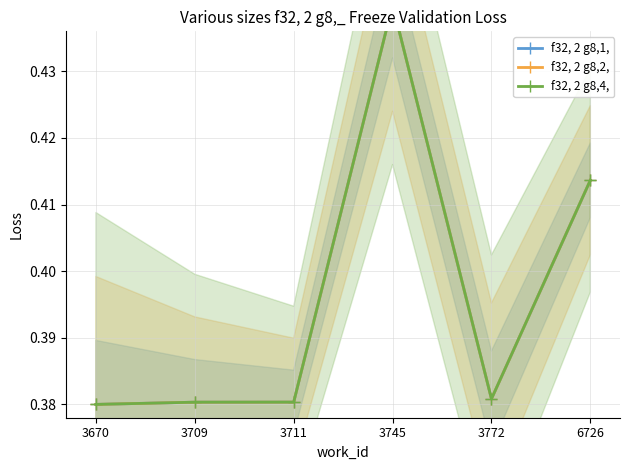

True or false: f32, 2 g8,2, and f32, 2 g8,1, cross at least once.

False